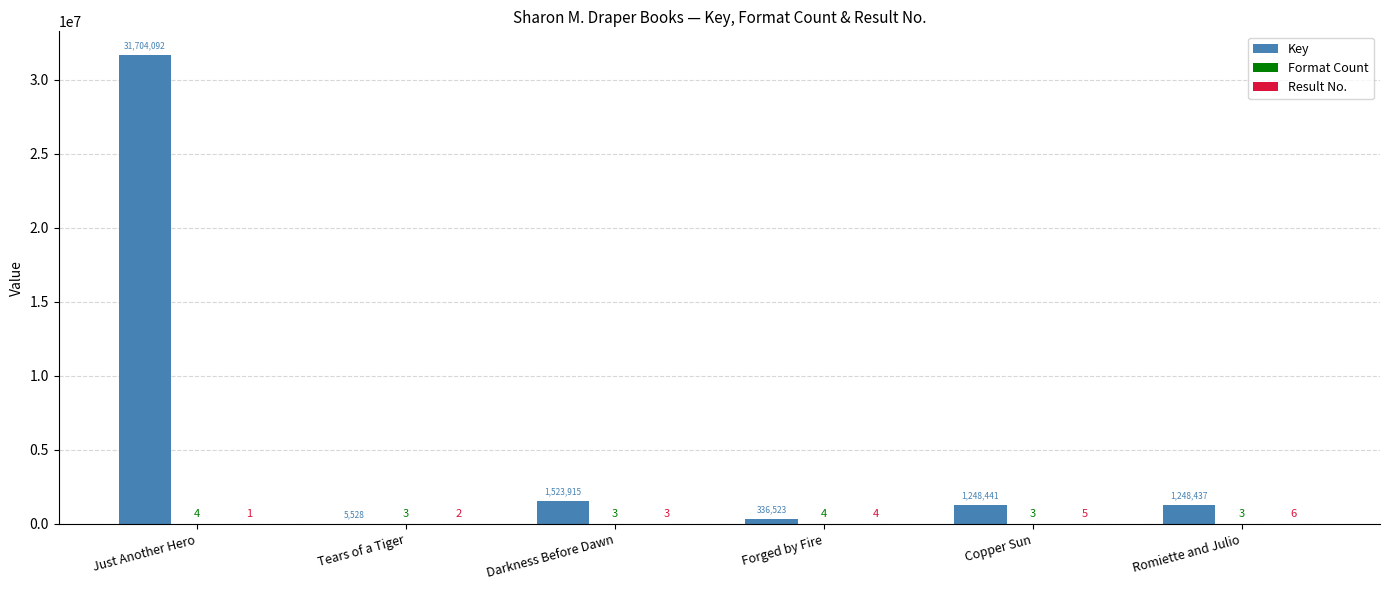

Which series has the widest spread of values?

Key